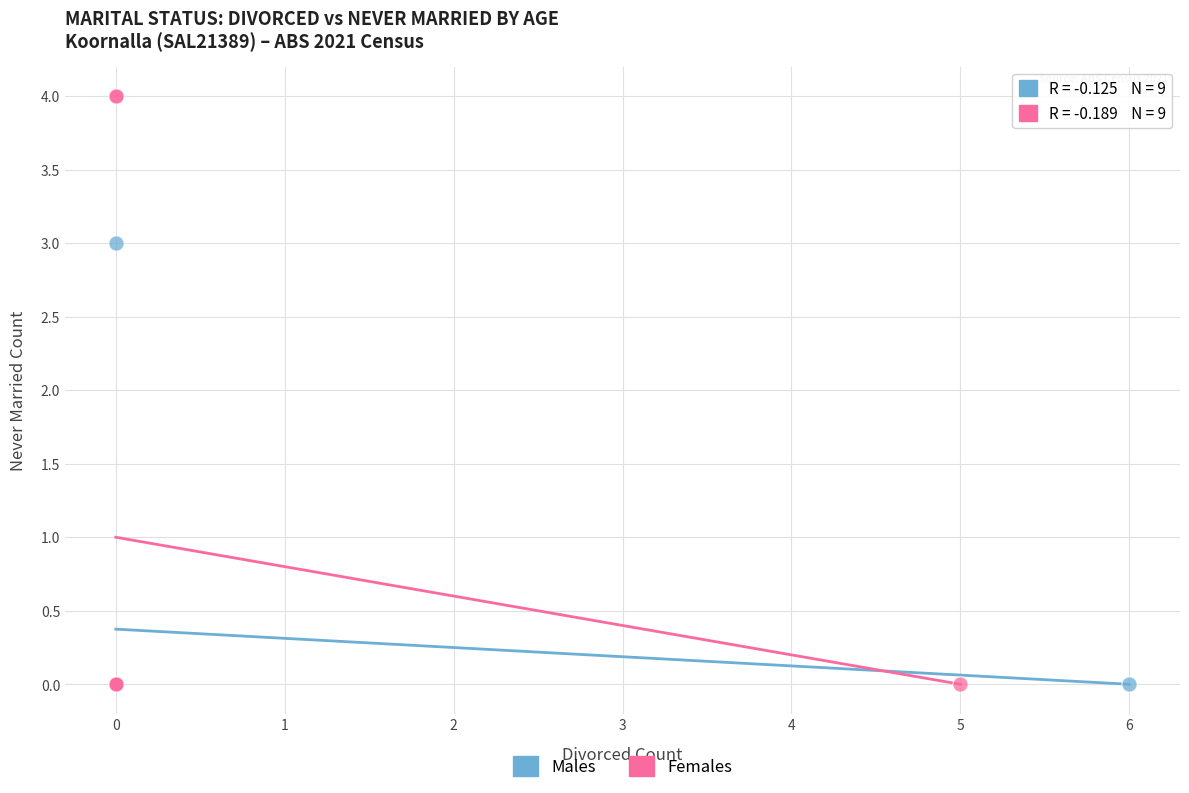

Which series contains the highest Y value?

Females